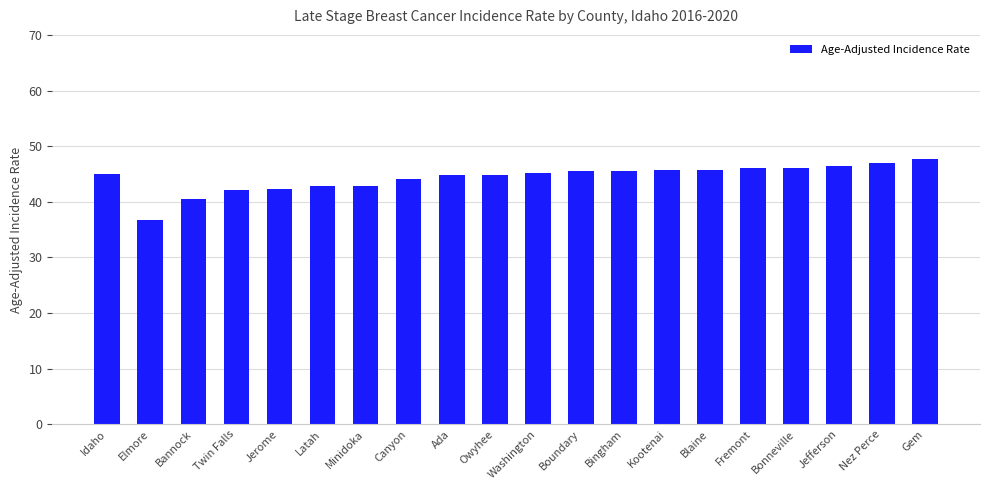

What is the difference between the second highest and second lowest values?

6.4